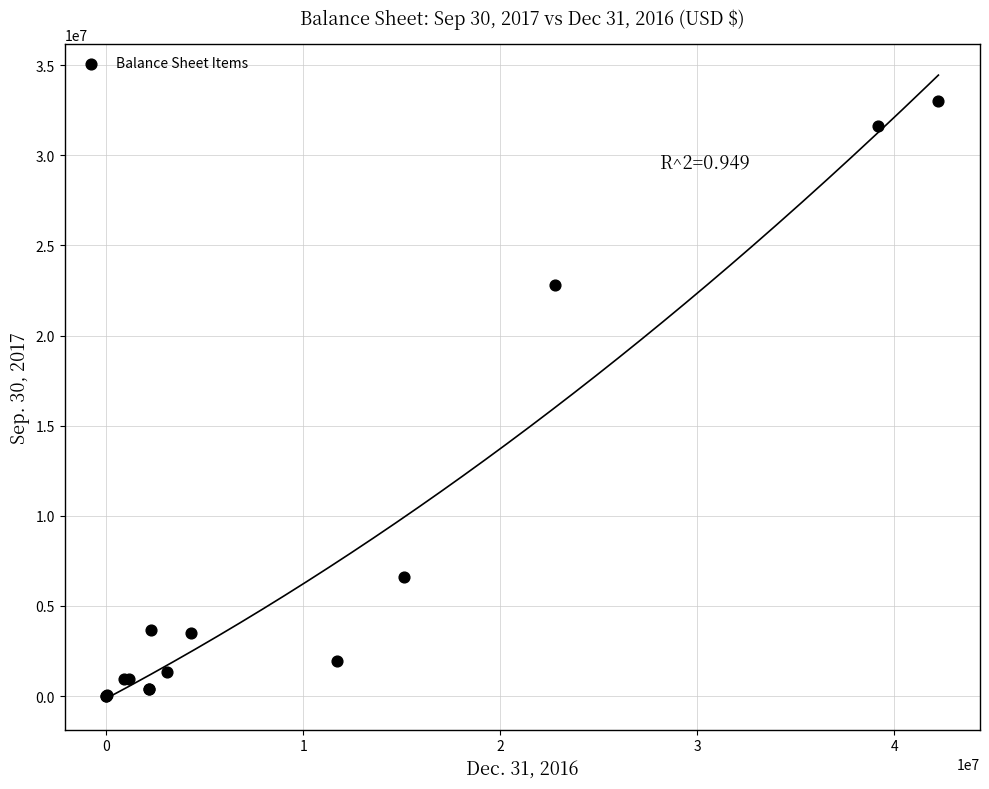

What Y value in the scatter plot is closest to 16494934?

22803912